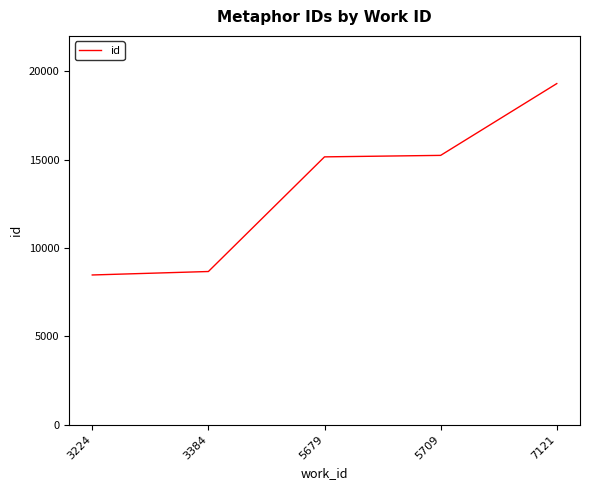

What is the change in value from 5679 to 5709?

+84